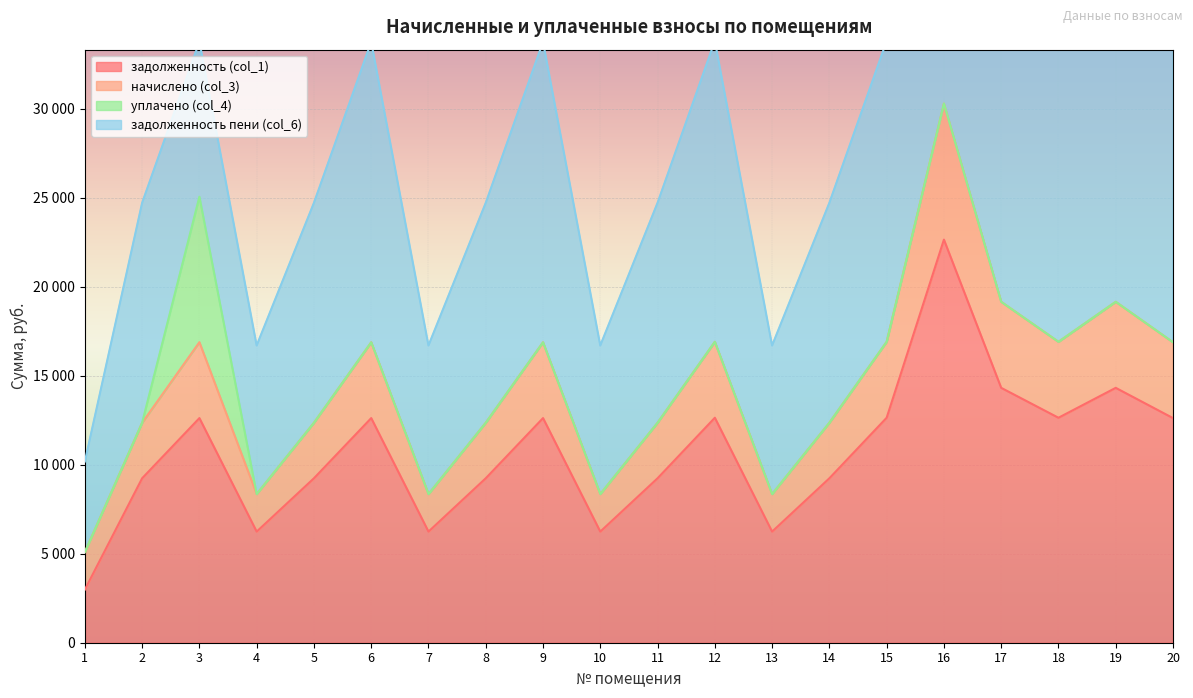

What is the minimum value shown in the chart?

2983.5